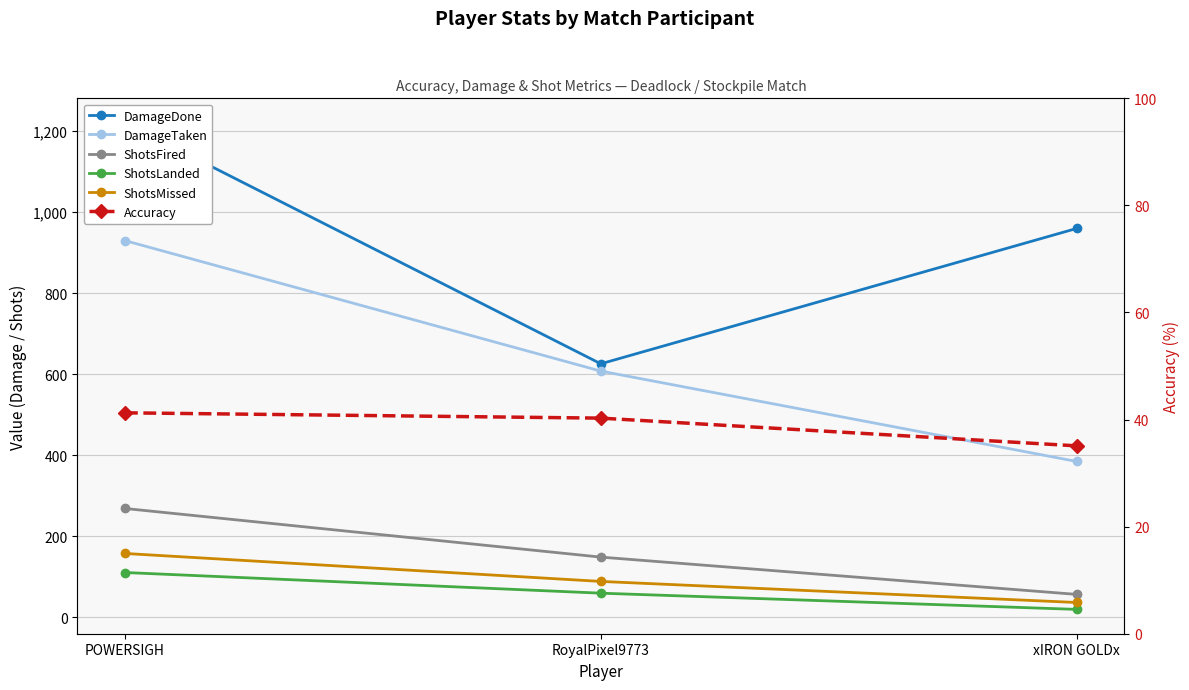

Is it true that ShotsFired equals 32.5 at xIRON GOLDx?

False